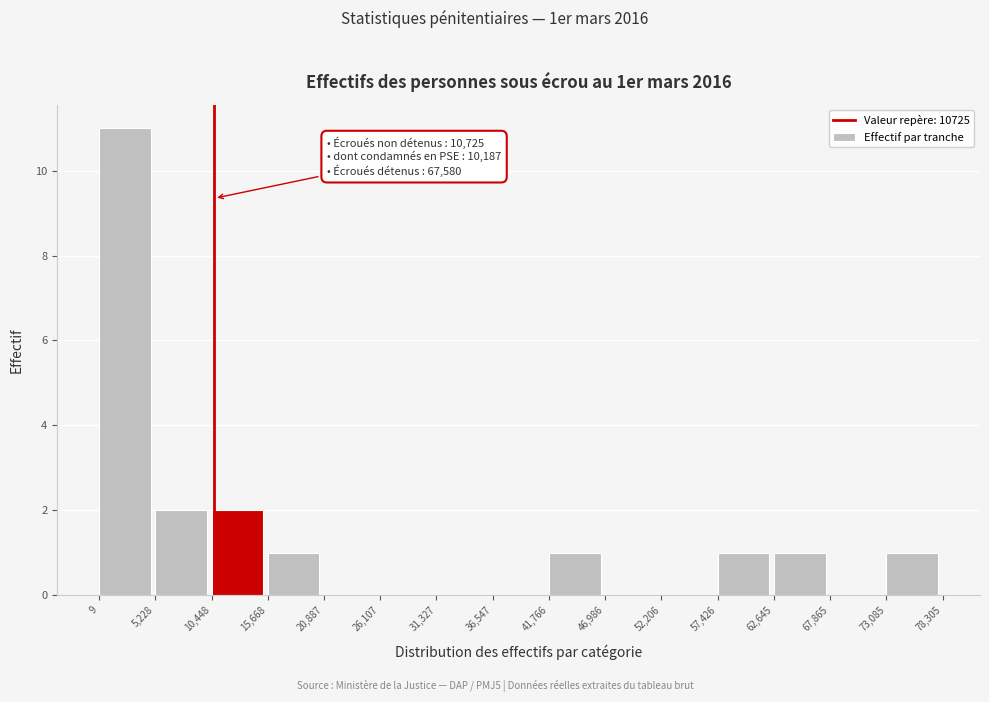

Which range on the x-axis has the tallest bar?

9 to 5,228